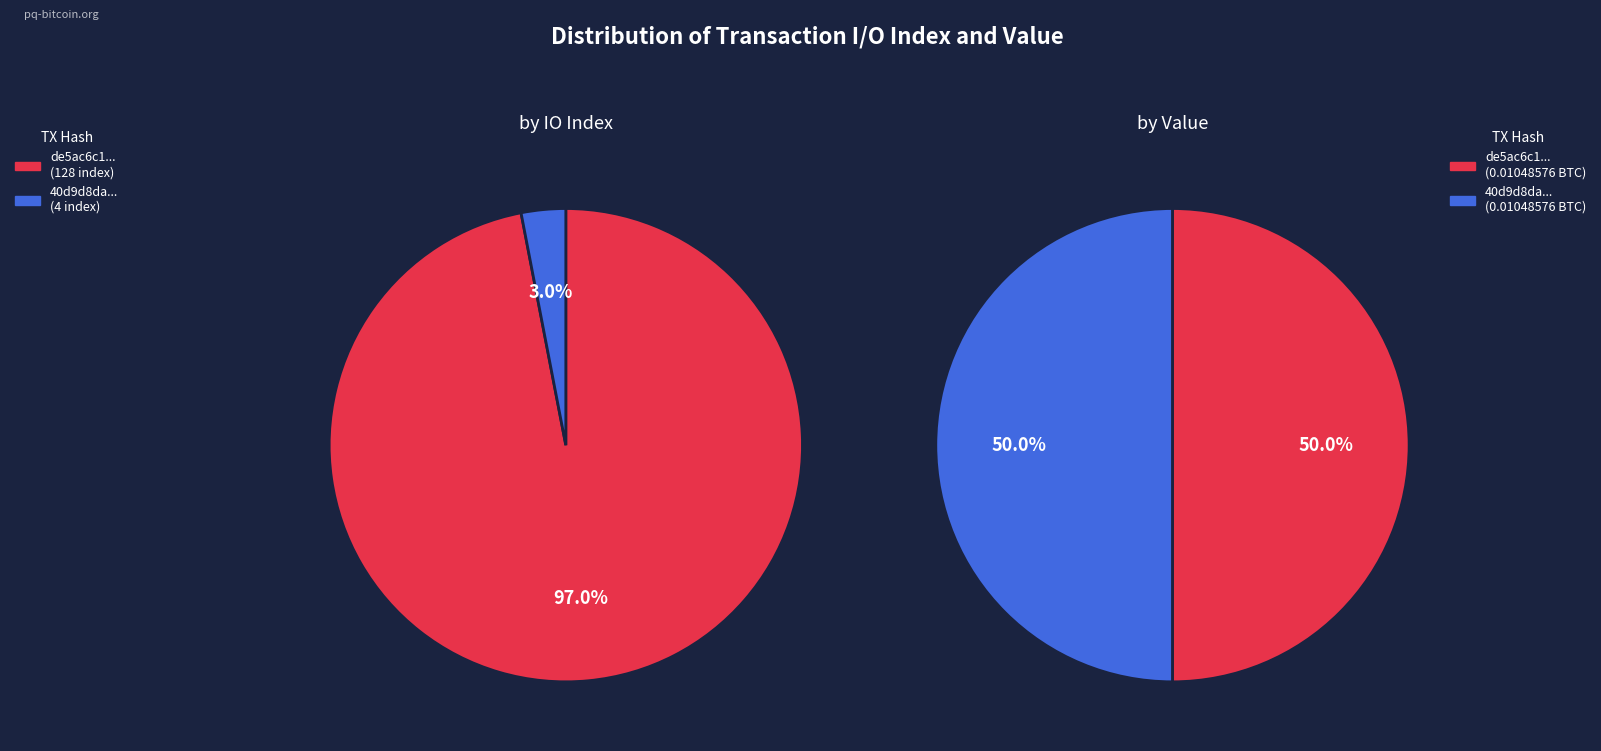

Does any single category account for the majority?

Yes